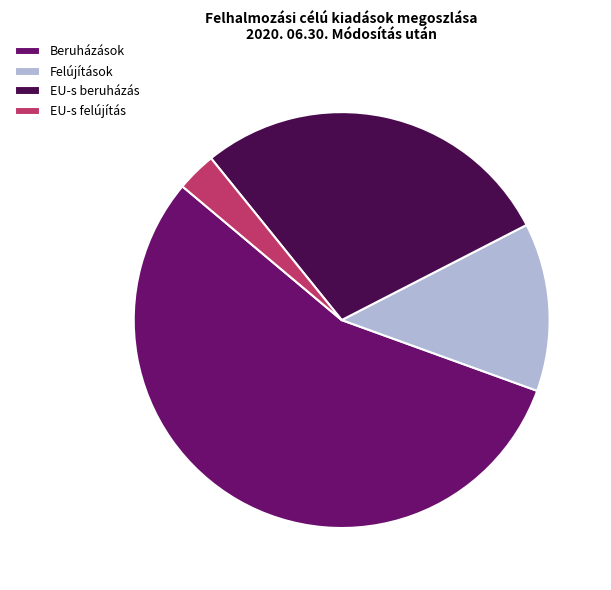

Which slice is the largest?

Beruházások